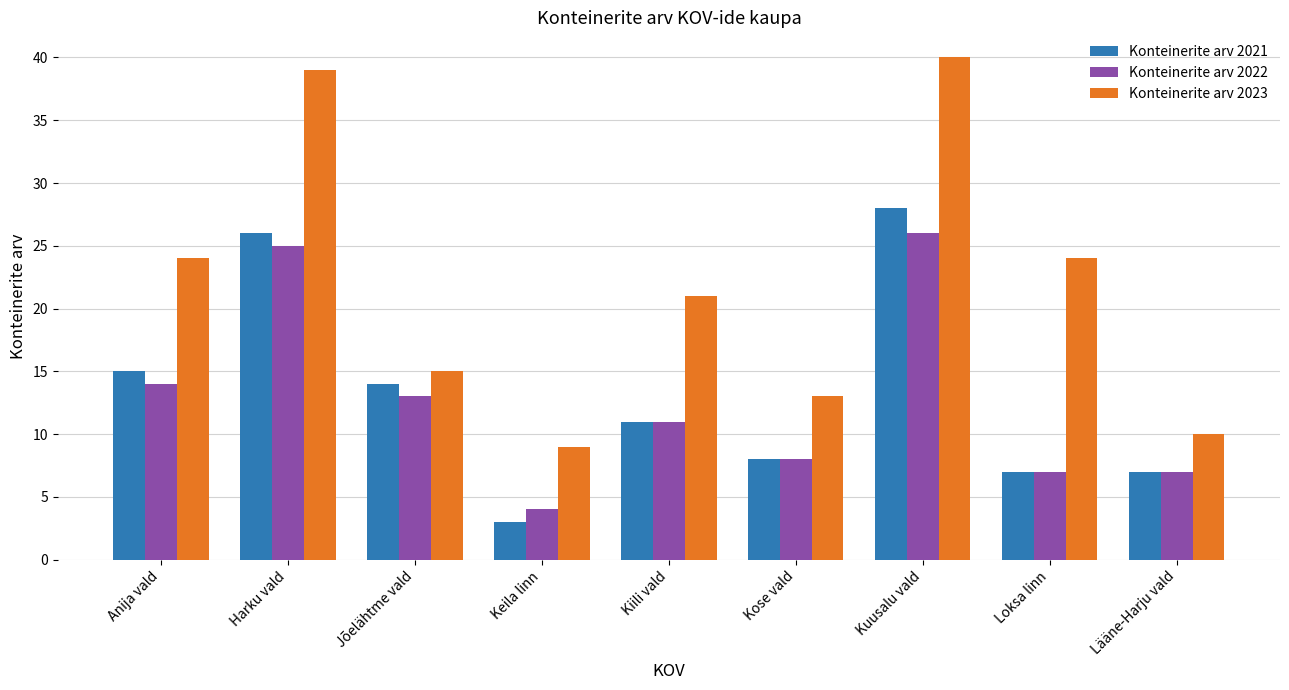

Which series has the largest range (max minus min)?

Konteinerite arv 2023